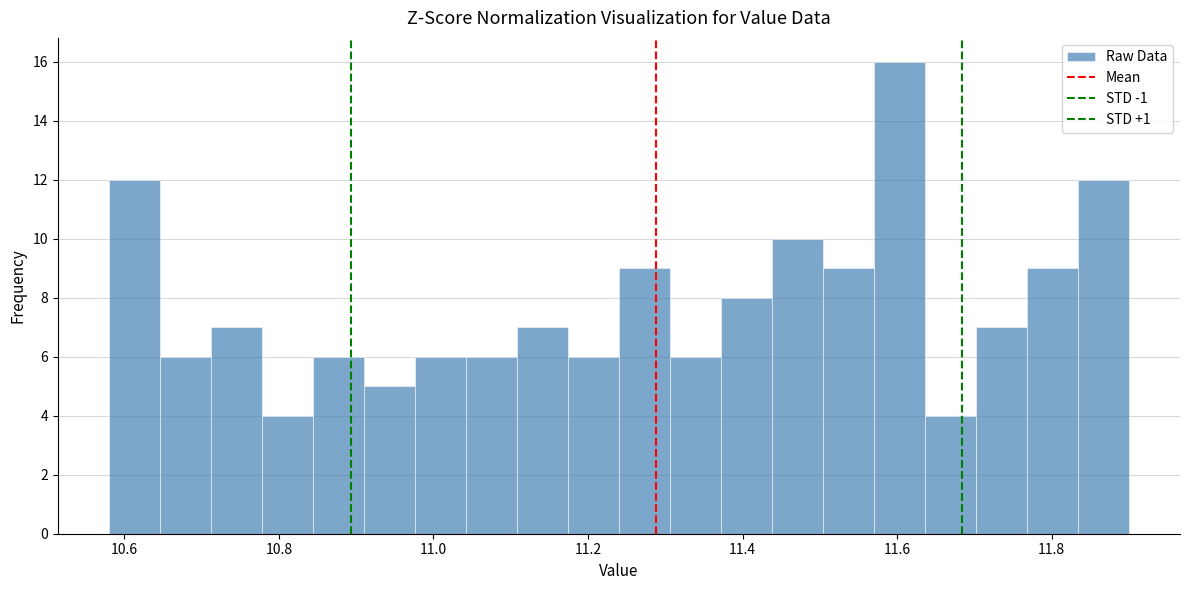

Around what value on the x-axis is the tallest bar? Give the approximate position of its centre, as read against the axis.

11.60